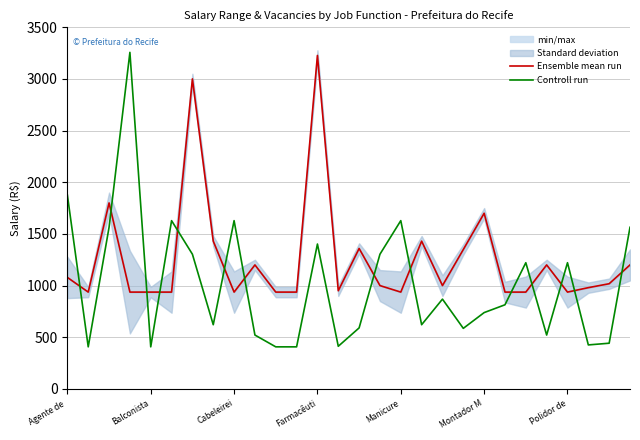

How many times do Ensemble mean run and Controll run cross each other?

14